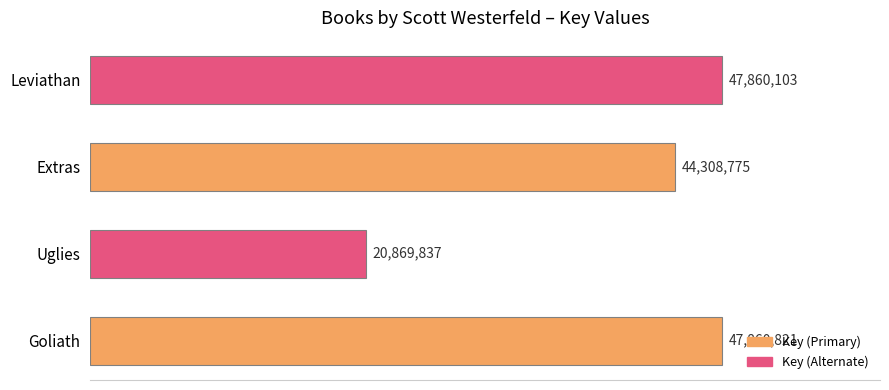

Does the chart contain stacked bars?

No